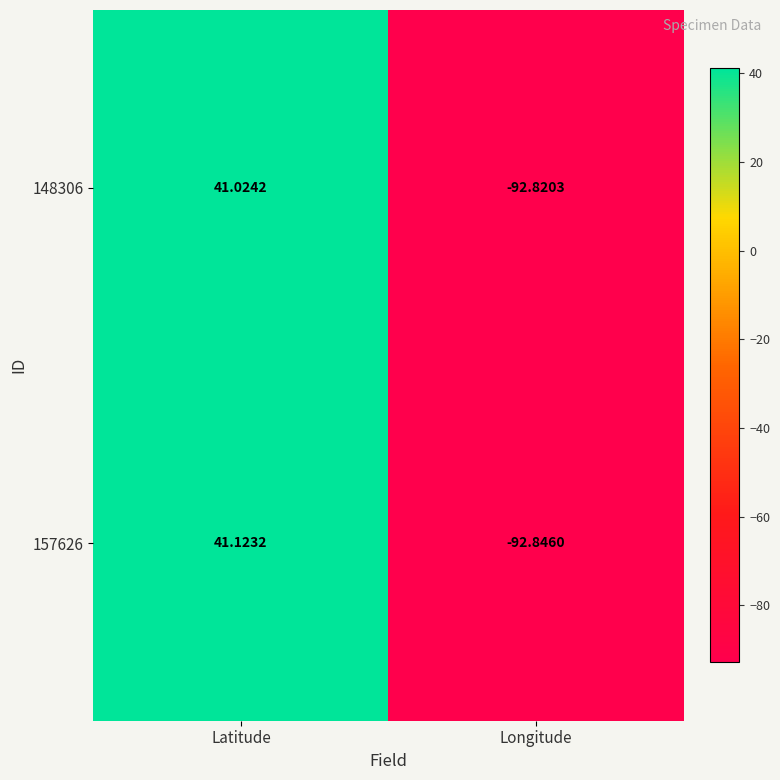

List the series in order of their peak value, lowest first.

148306, 157626